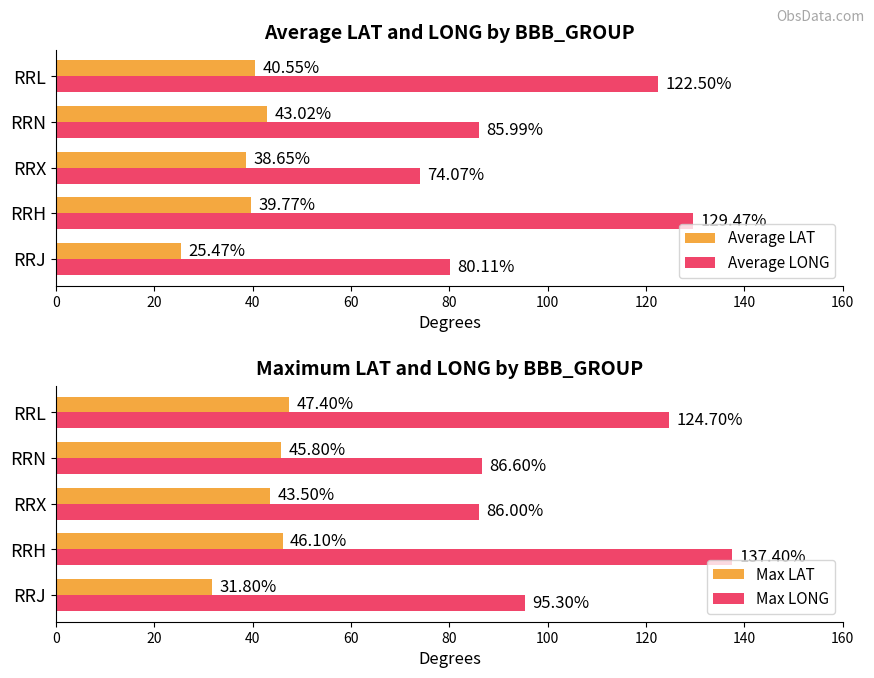

At which label is Average LONG closest to 101?

RRN